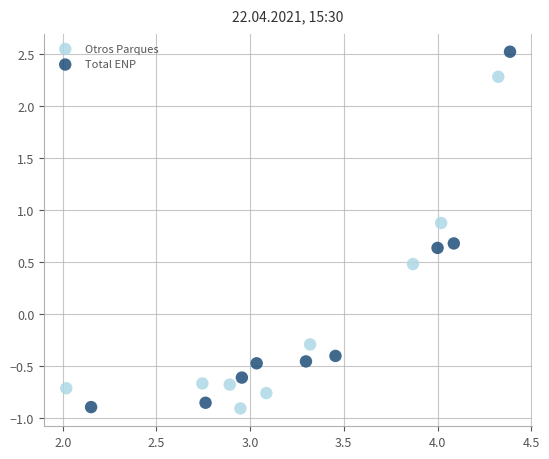

Which series reaches the maximum Y coordinate?

Total ENP